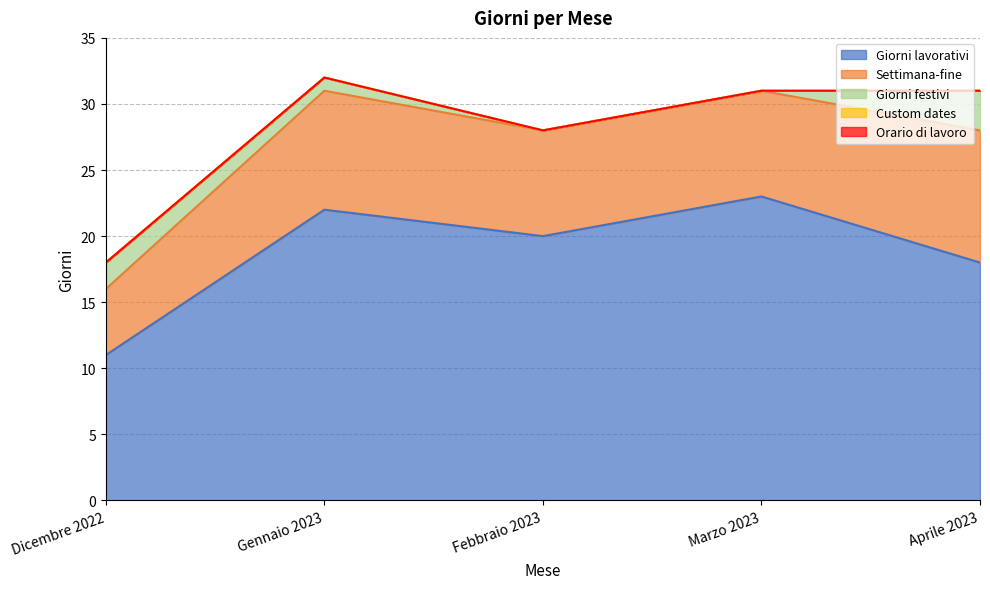

What is the value of the Settimana-fine point at the 5th from the left?

10